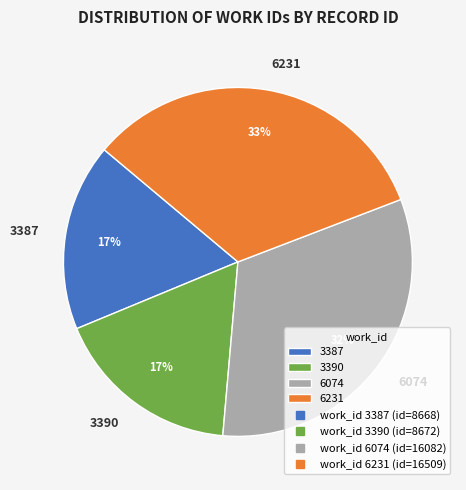

Is the sum of 3390 and 3387 greater than half?

No